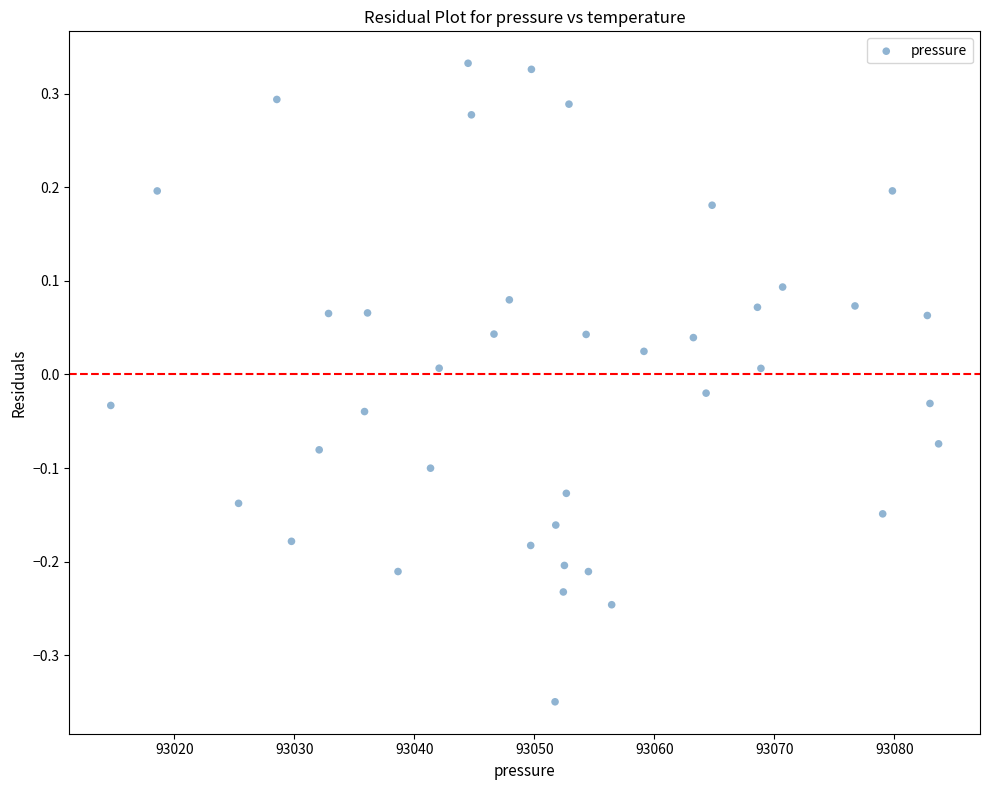

What is the range of Y values (max minus min)?

0.7